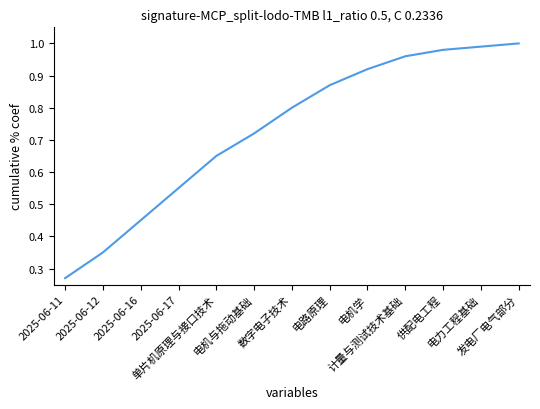

Between 2025-06-11 and 2025-06-16, which is larger?

2025-06-16